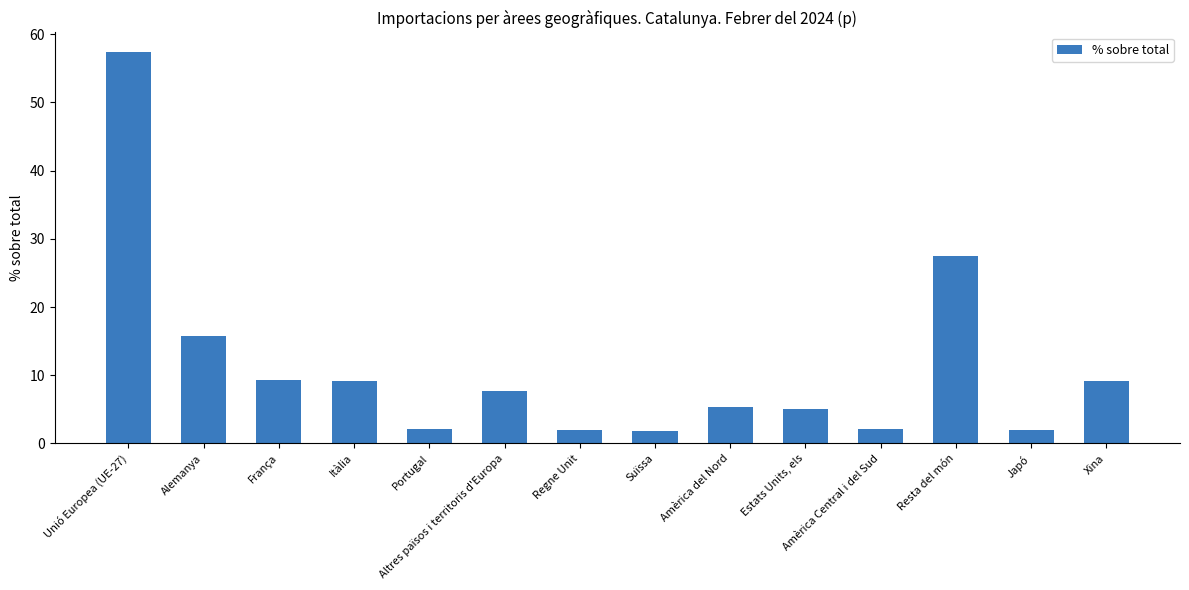

What is the sum of all values?

156.4